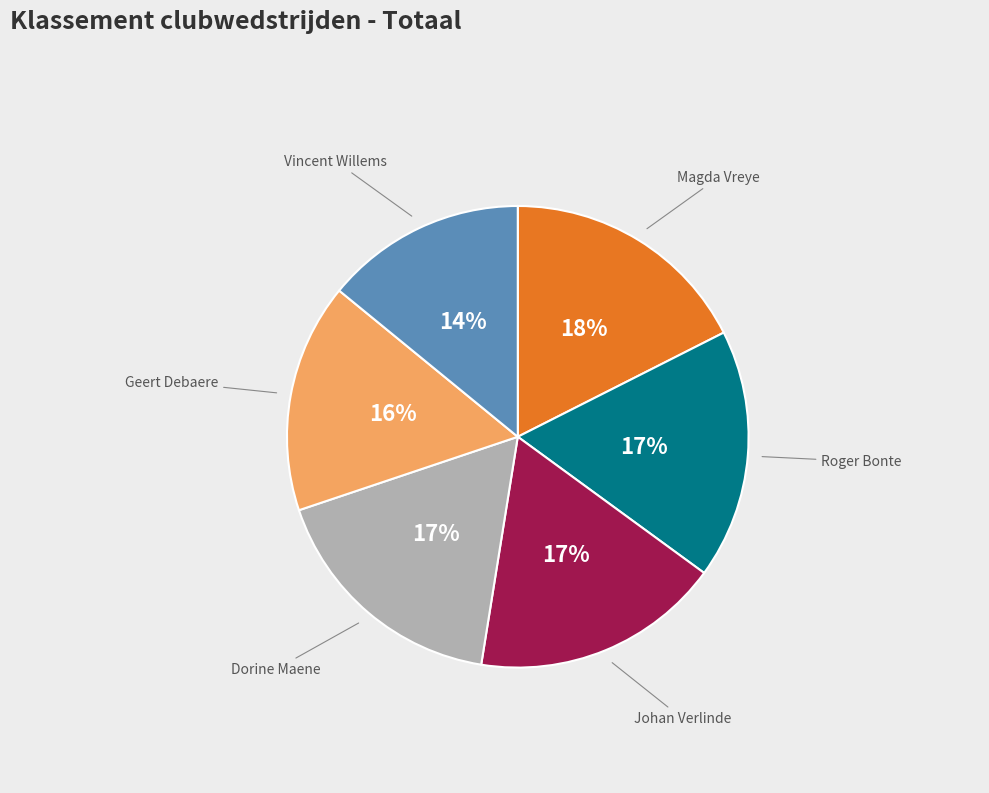

Approximately how many times larger is the value at Dorine Maene compared to Roger Bonte?

1.0